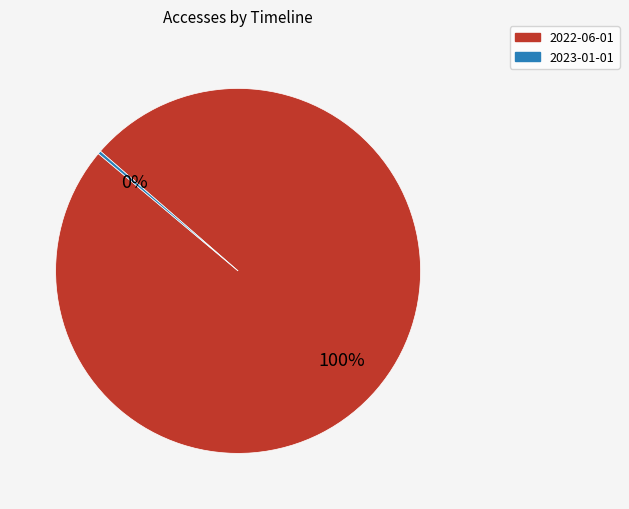

Between 2023-01-01 and 2022-06-01, which is larger?

2022-06-01